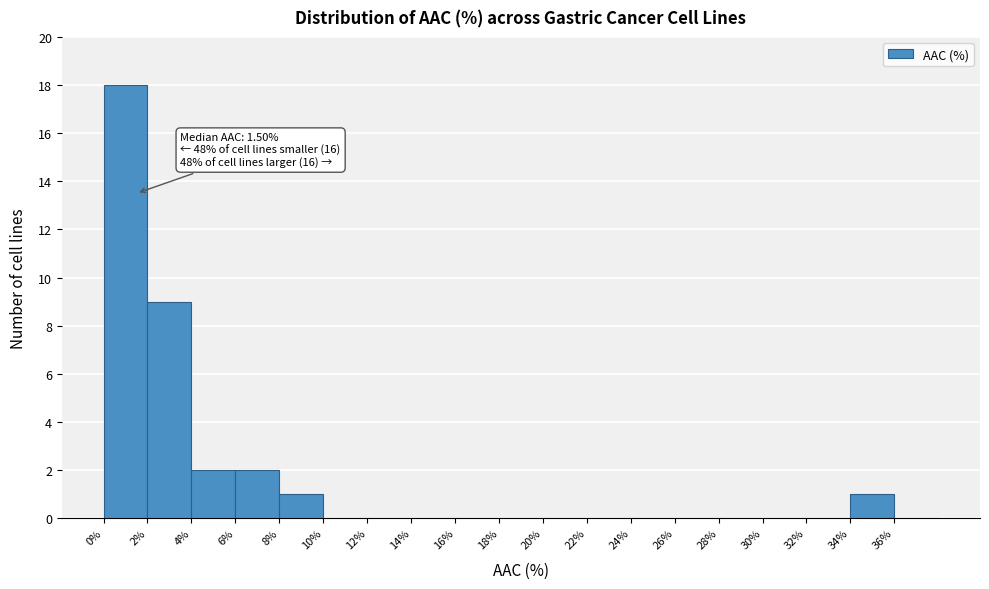

Which range on the x-axis has the tallest bar?

0 to 2